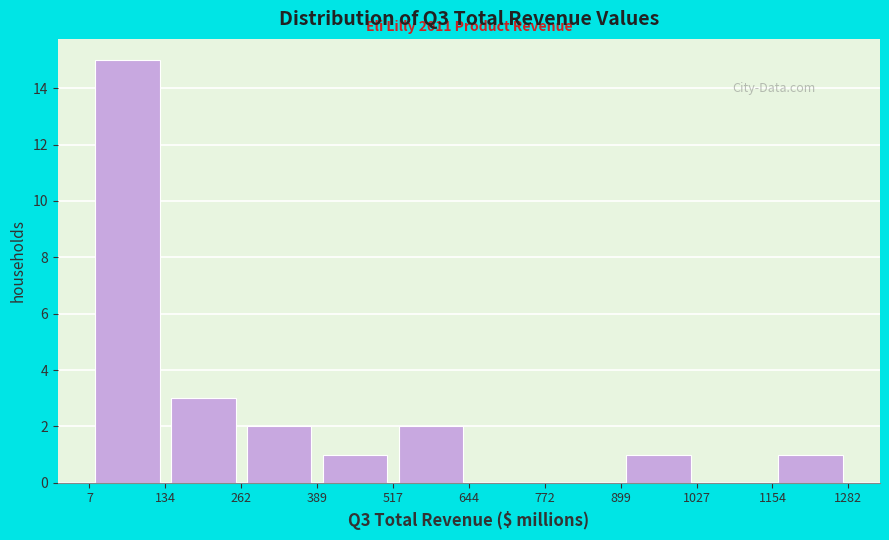

Over which range of the x-axis is the bar tallest?

7 to 134